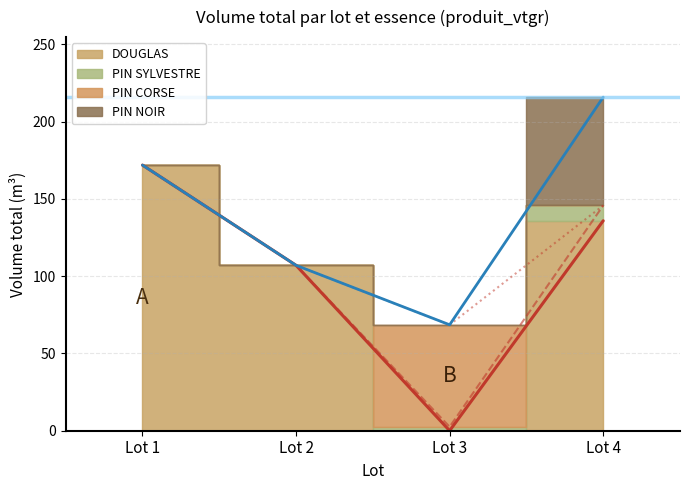

In DOUGLAS, how many points are lower than both neighbors (excluding endpoints)?

1